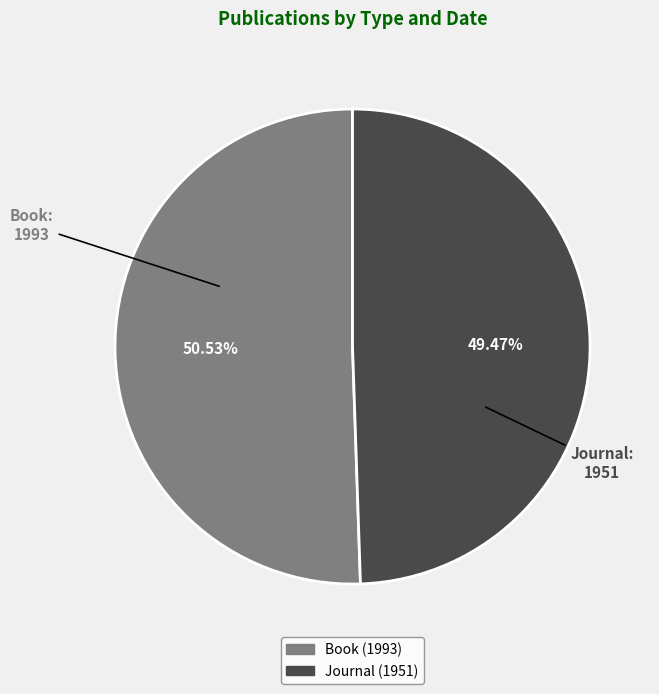

Rank the categories by value from highest to lowest.

Book (1993), Journal (1951)